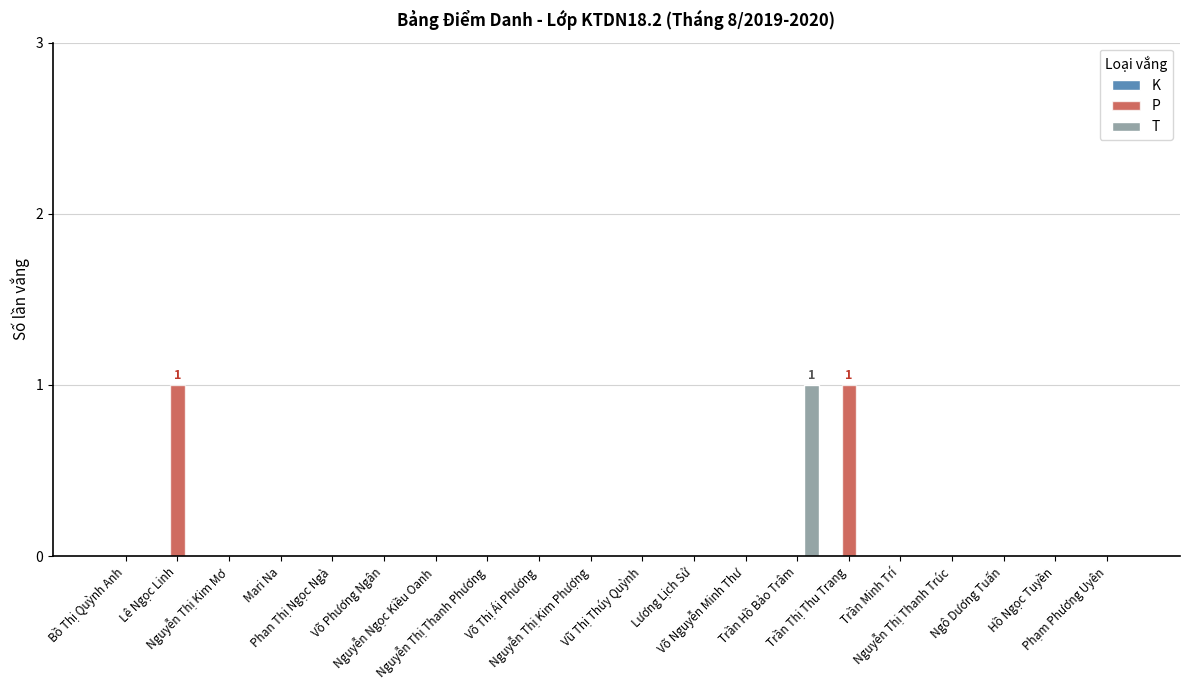

What is the label of the 15th bar from the right?

Võ Phương Ngân